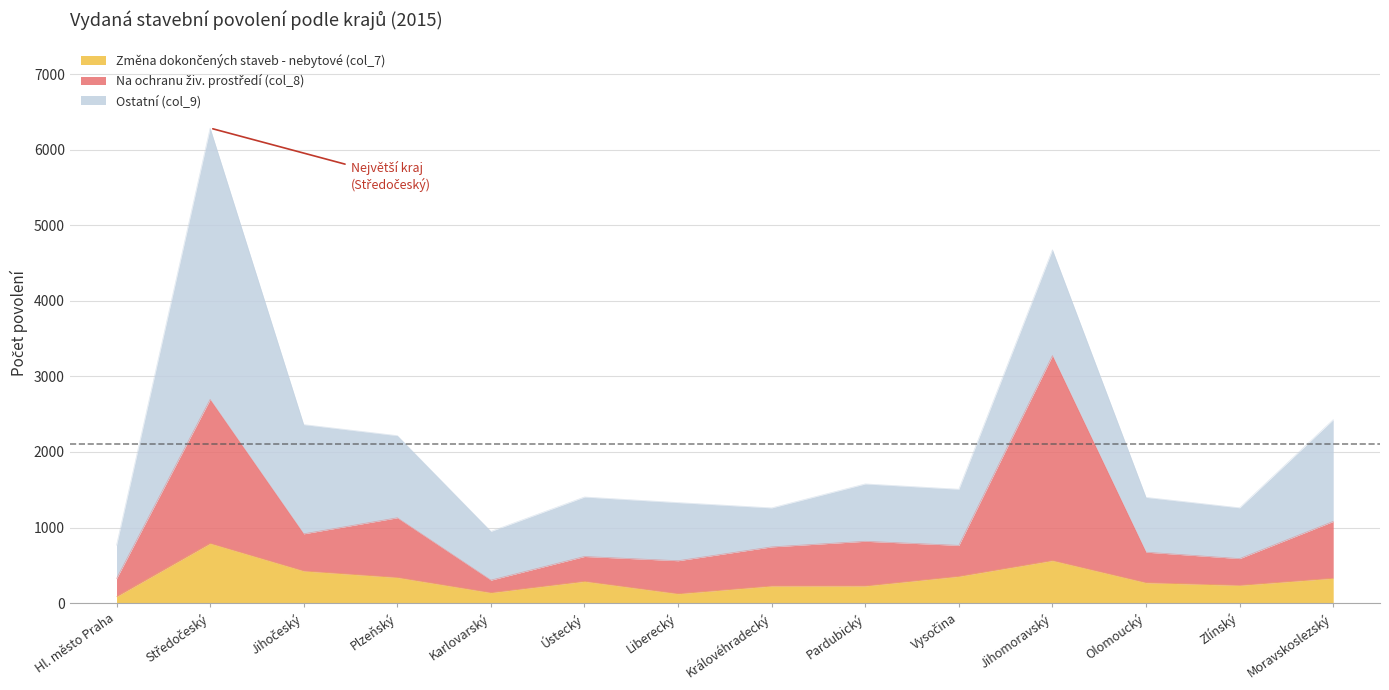

What is the total value across all series at Pardubický?

1577